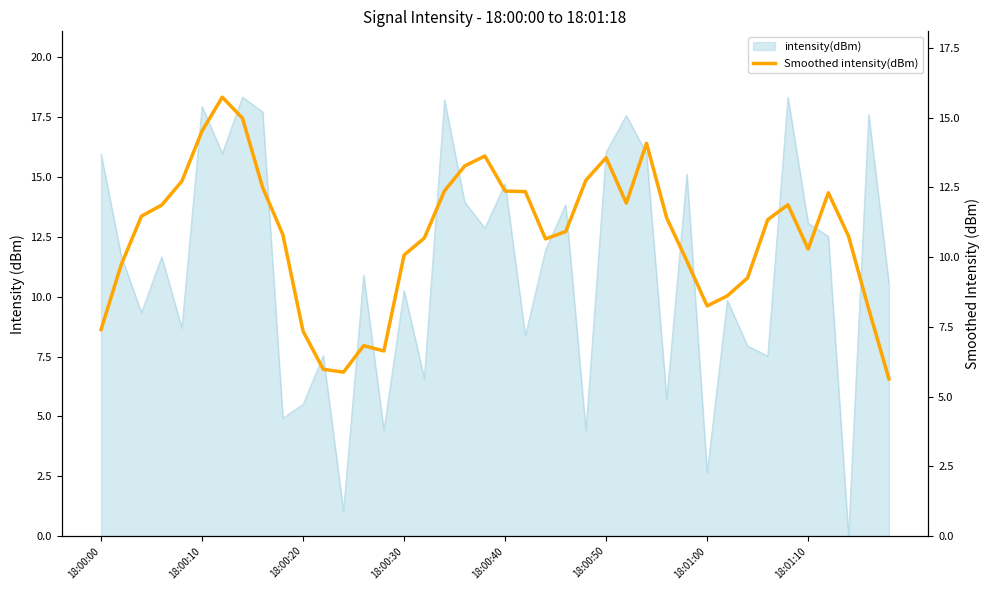

How many interior local peaks (higher than both neighbors) does the data have?

7